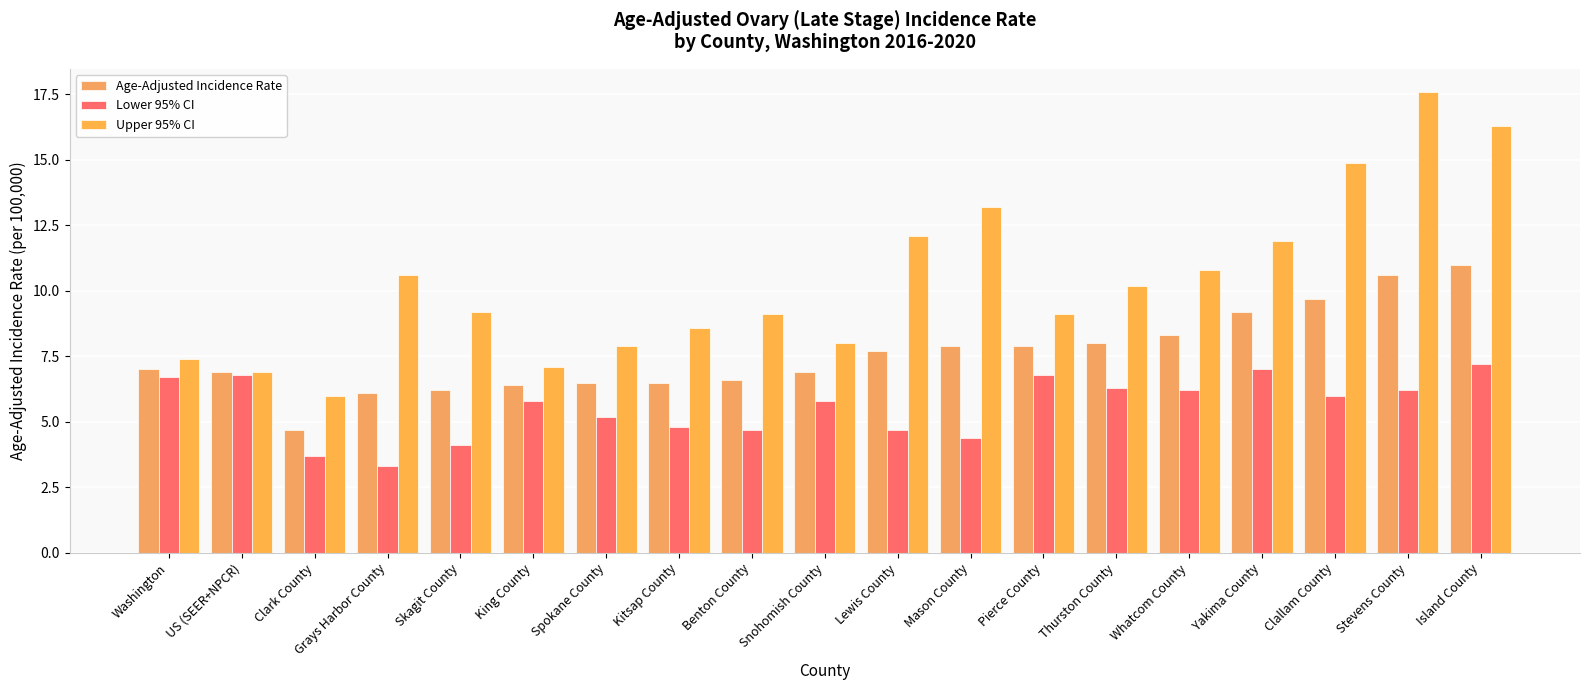

What value does the Age-Adjusted Incidence Rate series have at Whatcom County?

8.3